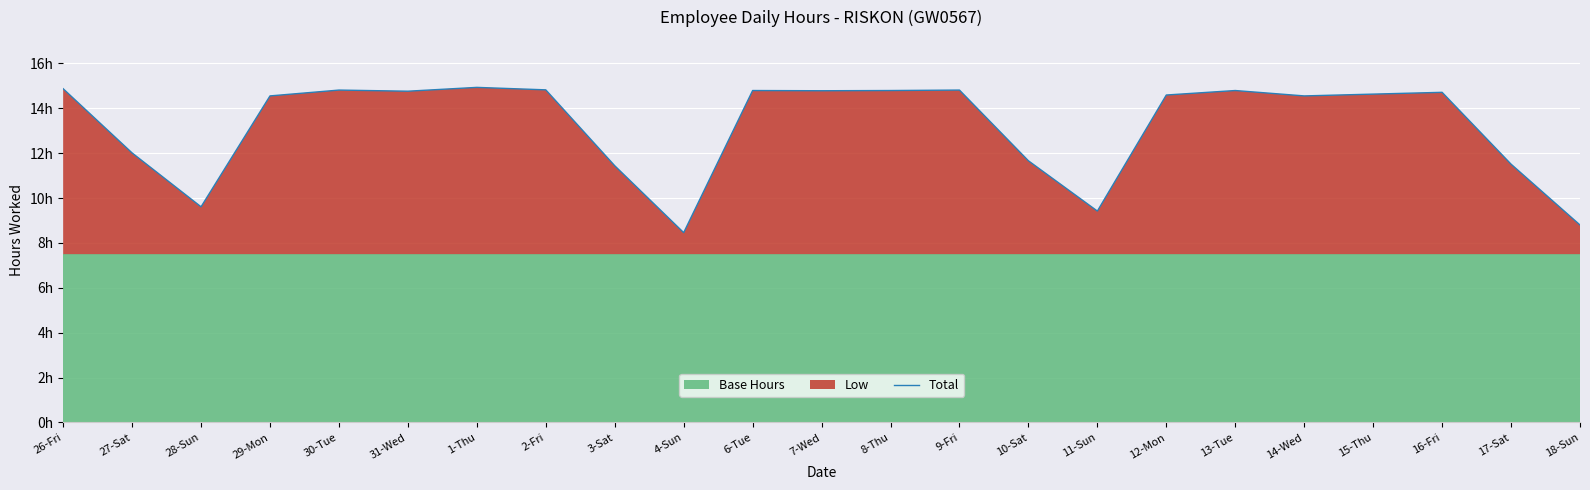

Where does the data first go above 14?

26-Fri